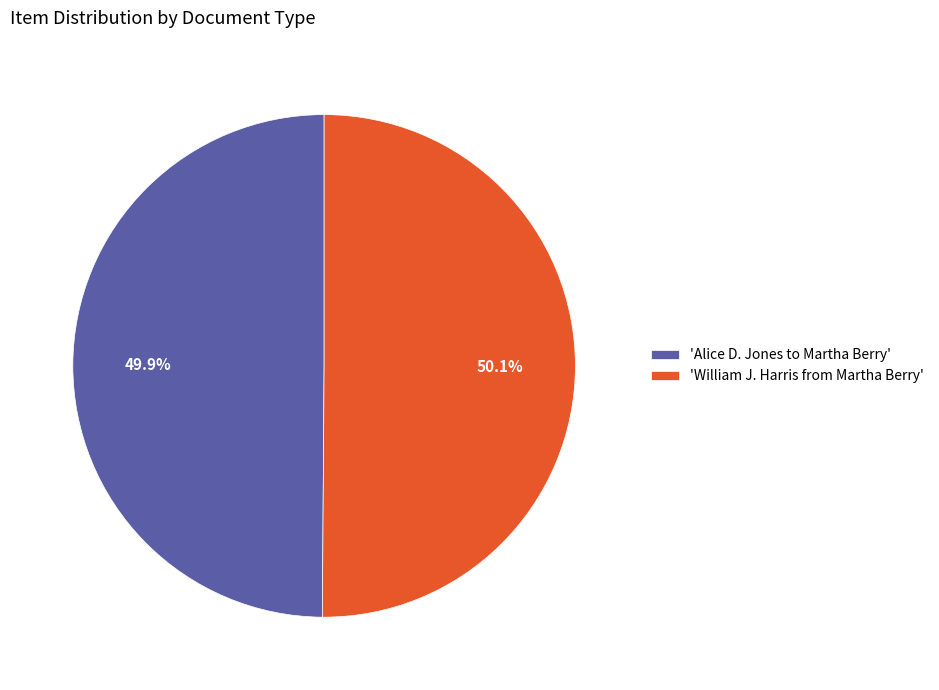

Approximately how many times larger is the value at 'William J. Harris from Martha Berry' compared to 'Alice D. Jones to Martha Berry'?

1.0